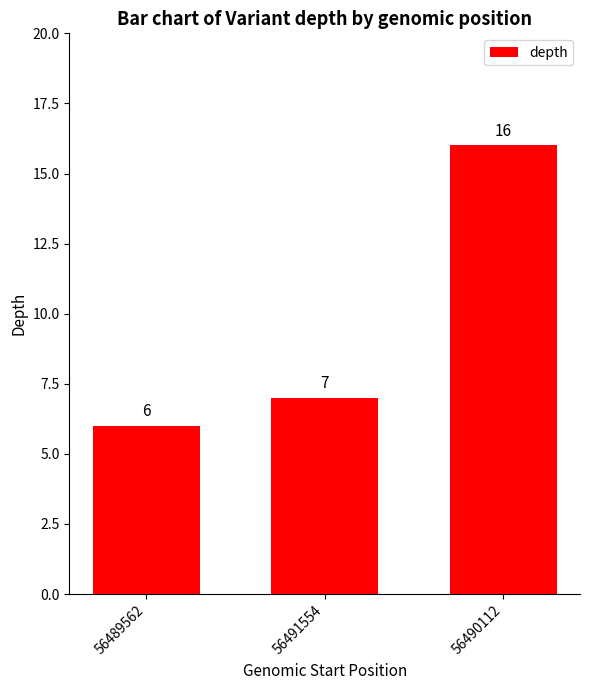

Which label corresponds to the smallest value in the chart?

56489562